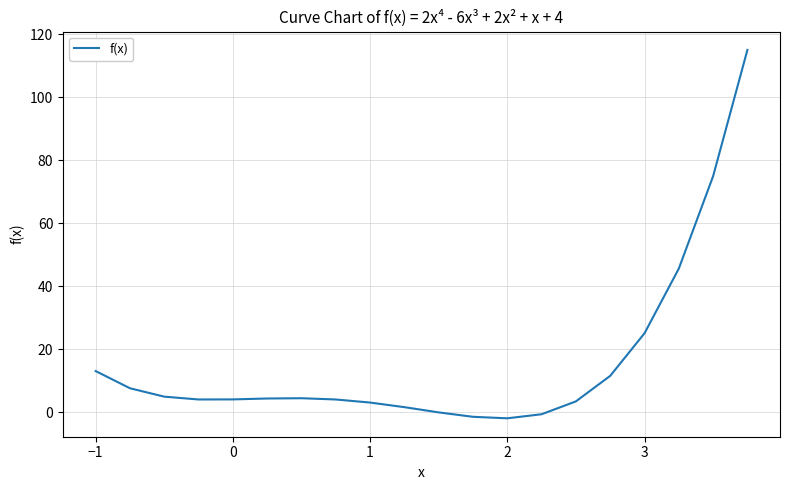

What is the maximum value shown in the chart?

115.0